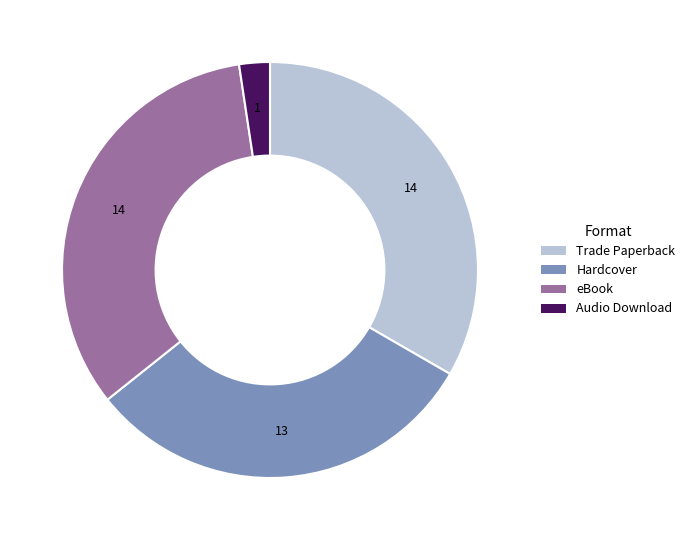

Is it true that Trade Paperback is 33% of the pie?

True